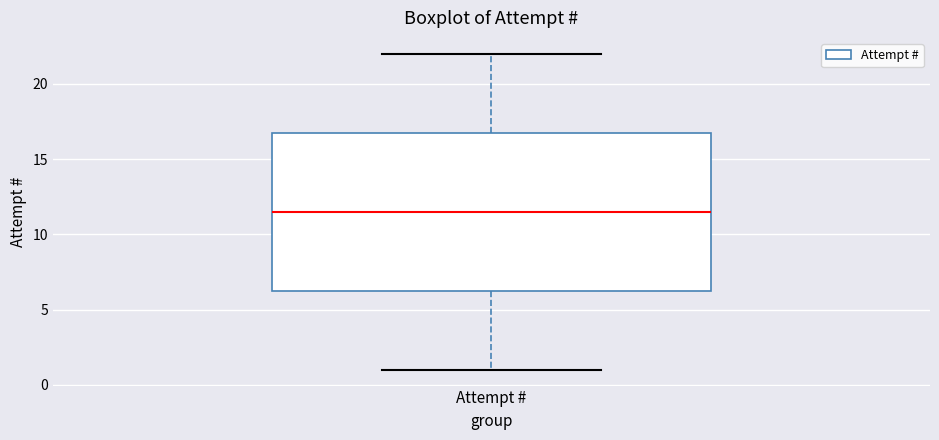

Where is the upper edge of the box for Attempt # on the y-axis? The values are not printed on the chart, so give them approximately, as read against the axis.

17.0